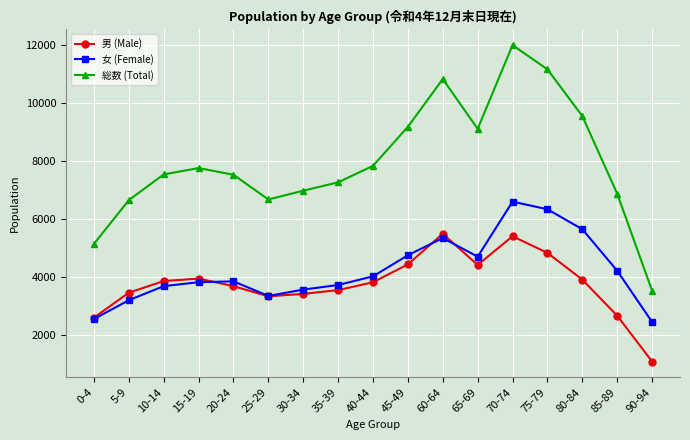

True or false: 女 (Female) has more than 2 interior local peaks.

True